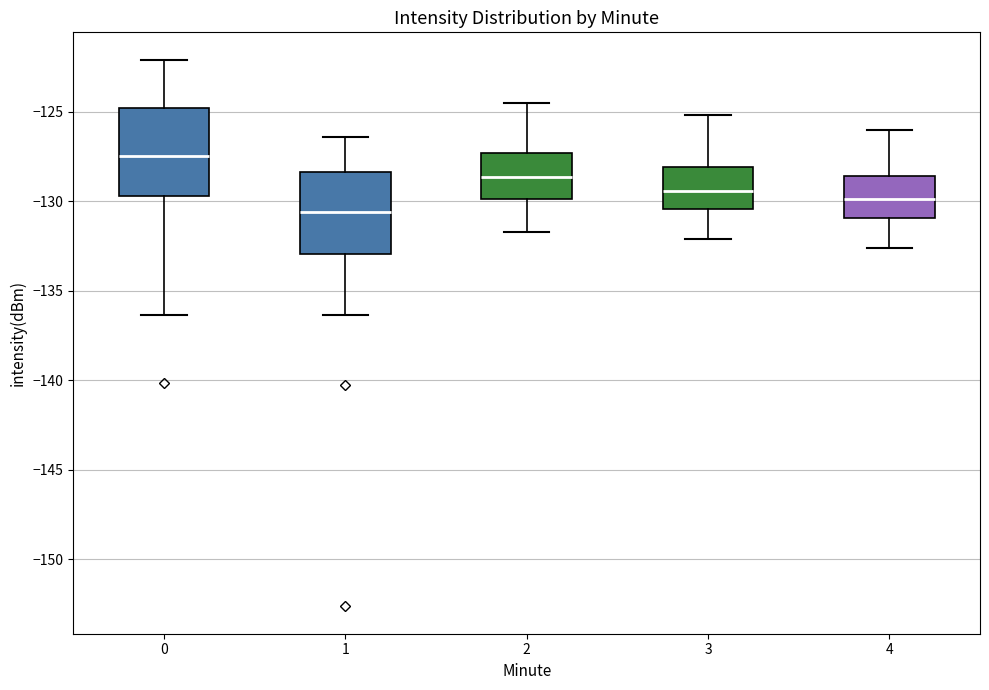

Where does the median line of the box at x = 2 sit on the y-axis? The values are not printed on the chart, so give them approximately, as read against the axis.

-128.5